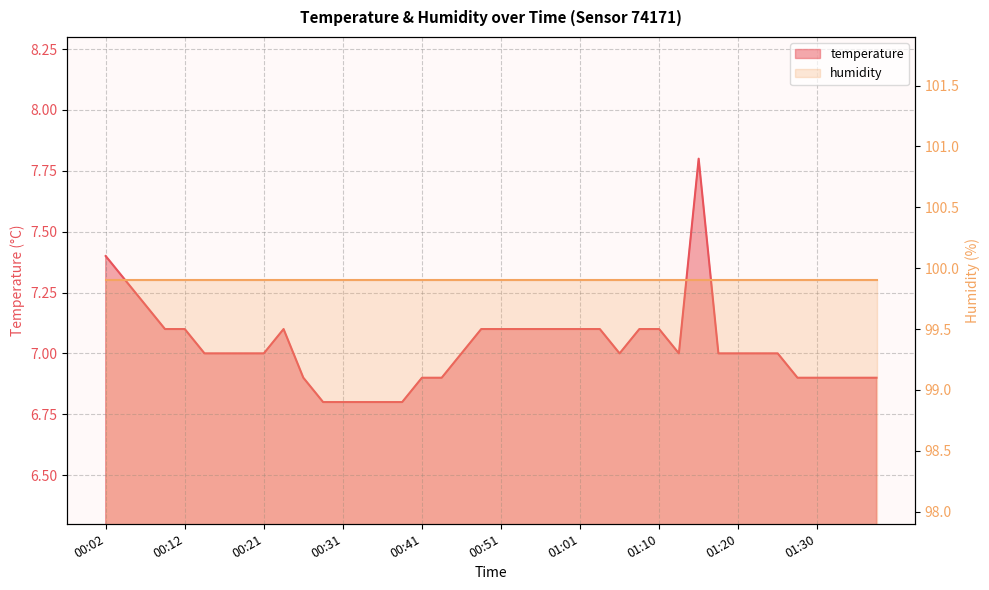

What is the sum of the values at 01:08 and 00:43?

14.0